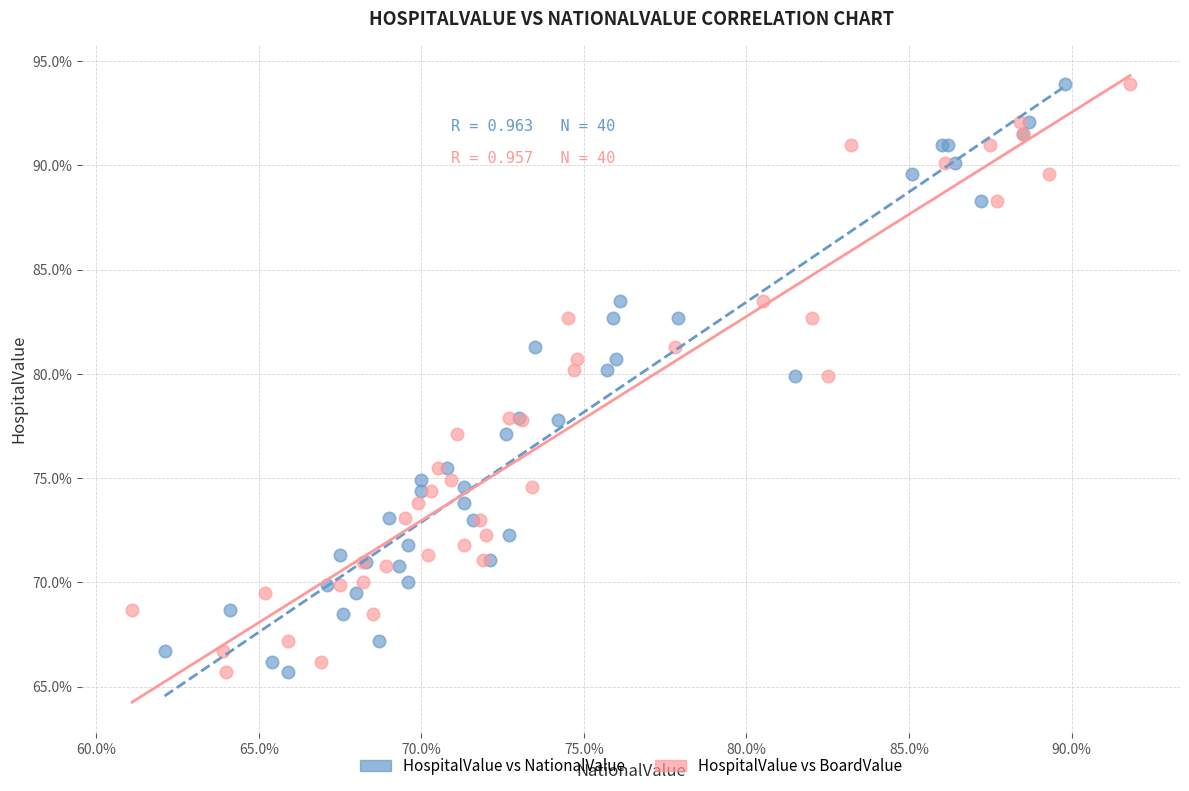

What are all the series names shown in the legend?

HospitalValue vs NationalValue, HospitalValue vs BoardValue